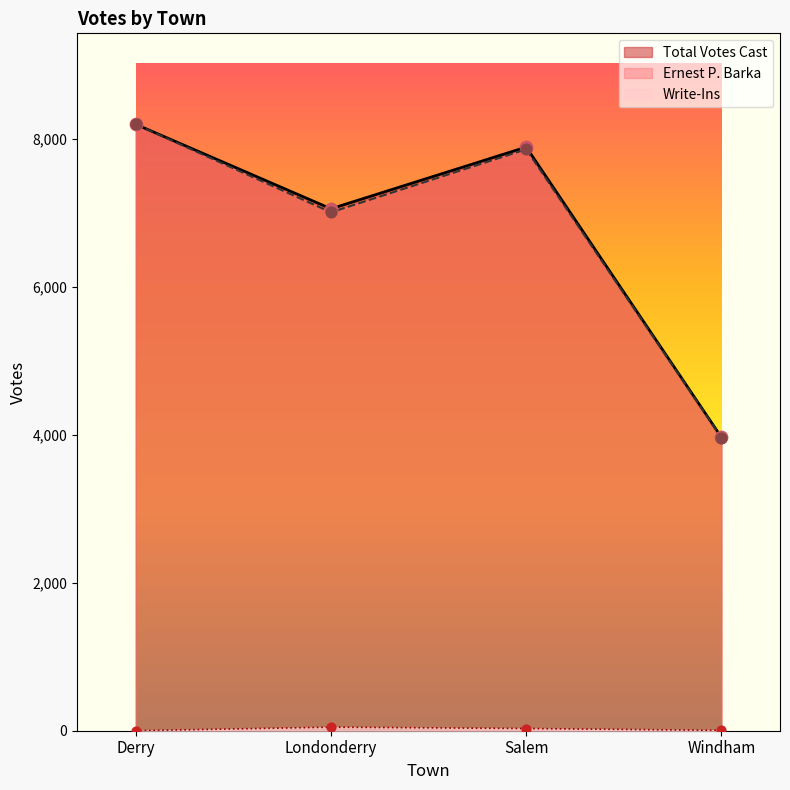

Which series reaches the maximum Y coordinate?

Total Votes Cast